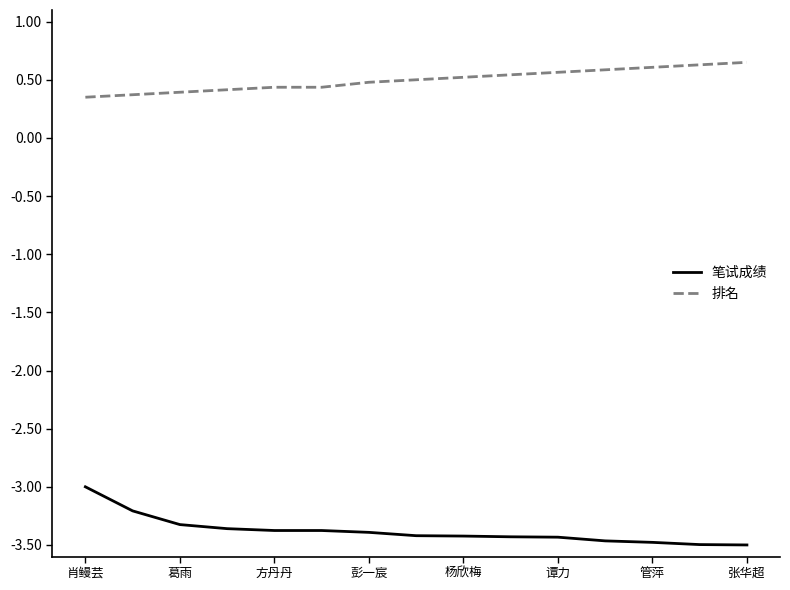

True or false: 笔试成绩 and 排名 cross at least once.

False